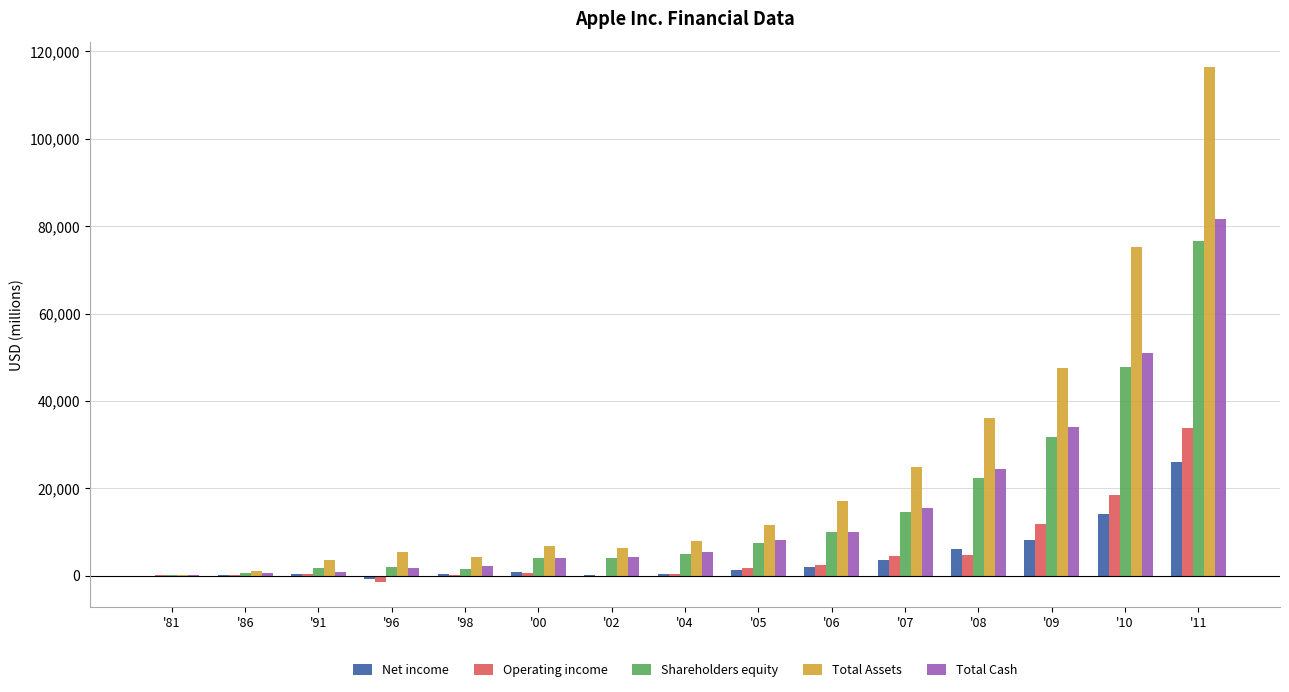

What is the total value across all series at '91?

6911